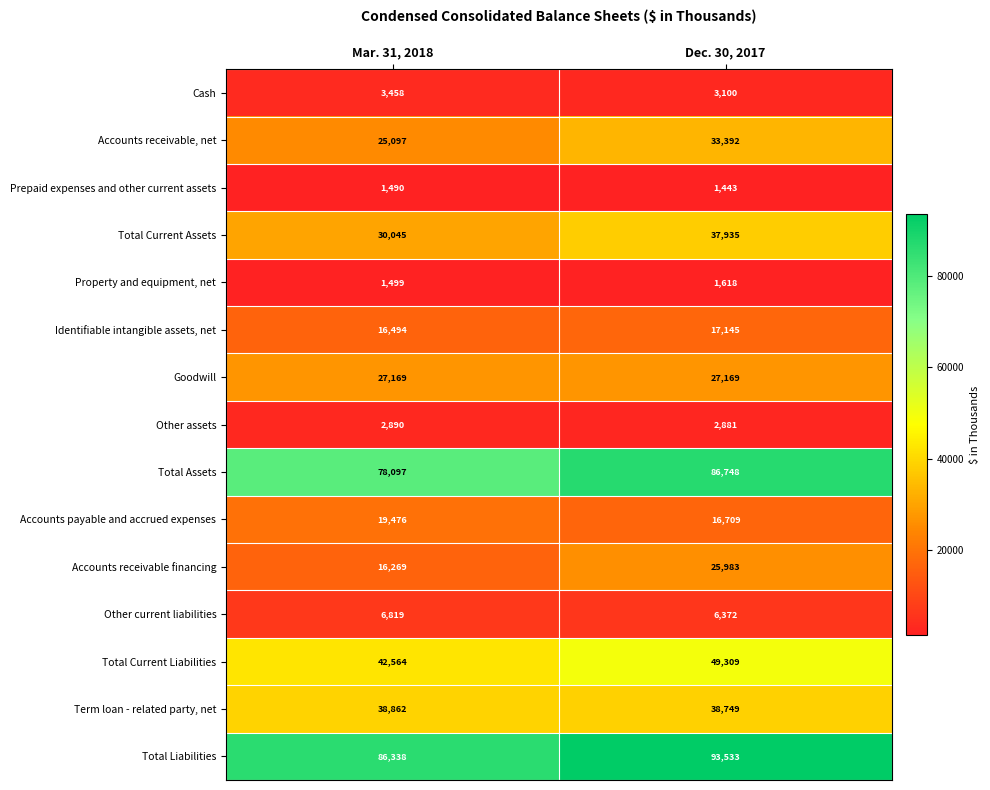

At which category is the sum across all series the highest?

Dec. 30, 2017